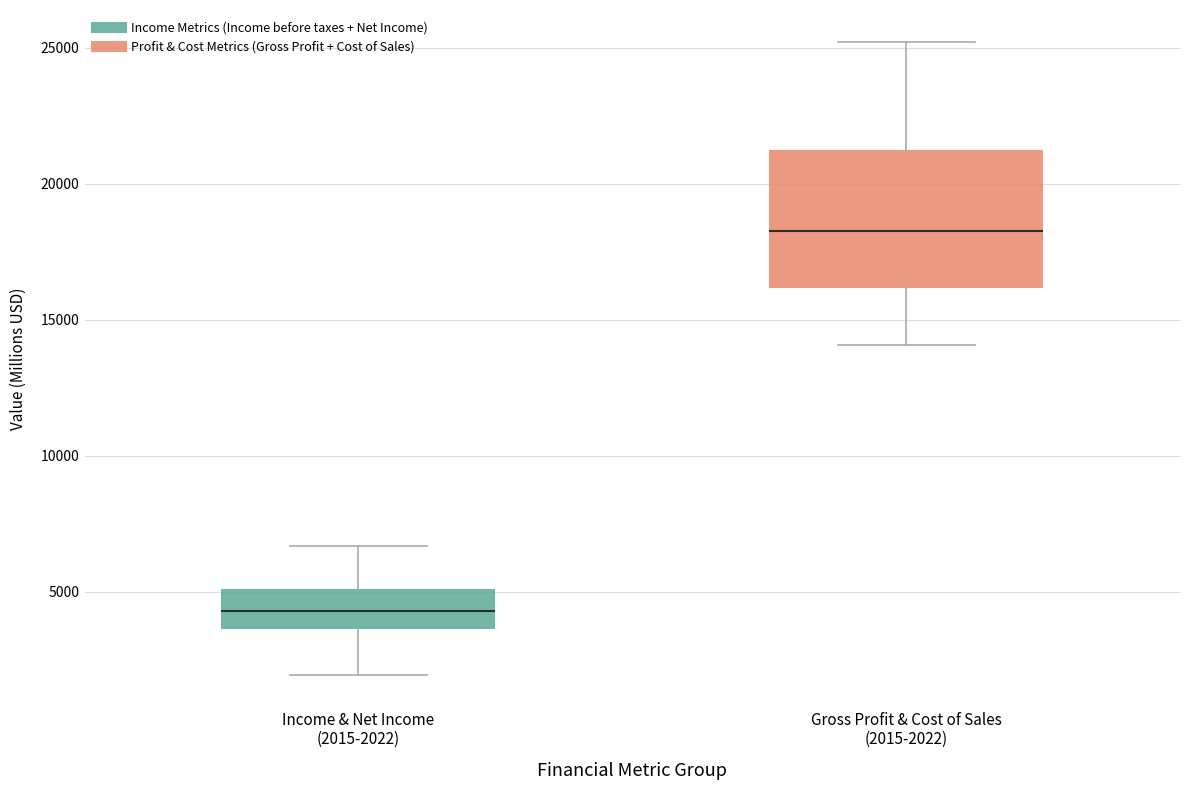

Comparing the boxes themselves (not the whiskers), which one is the tallest?

Gross Profit & Cost of Sales (2015-2022)